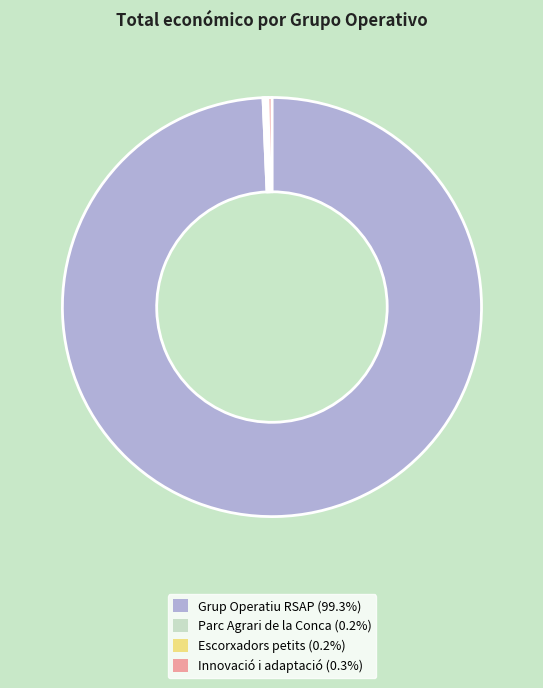

Is there a majority slice in this chart?

Yes